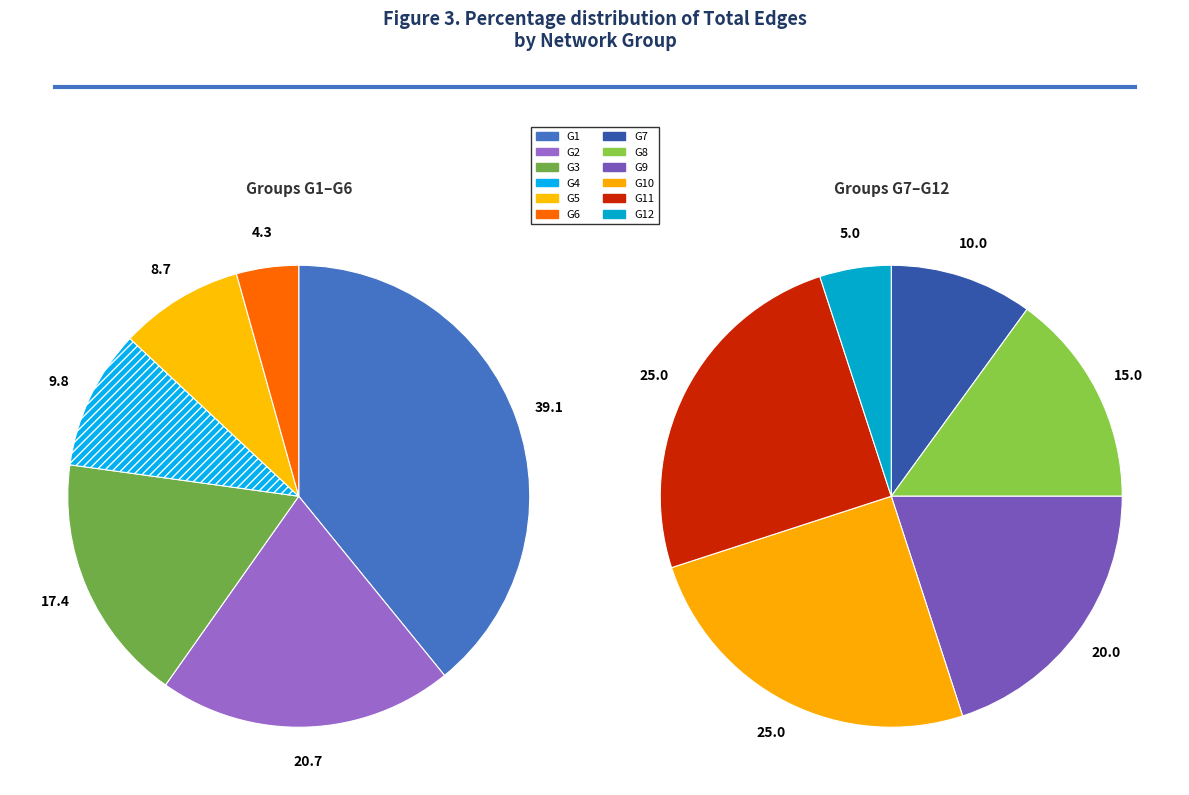

Between G7 and G1, which is larger?

G1